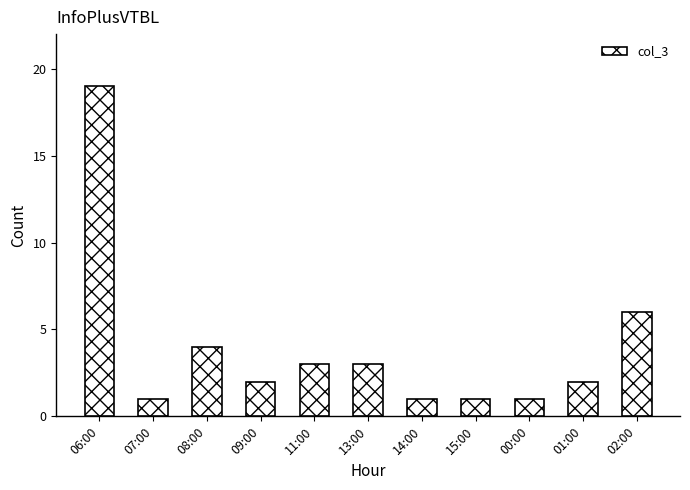

True or false: the data shows 4 at 02:00.

False